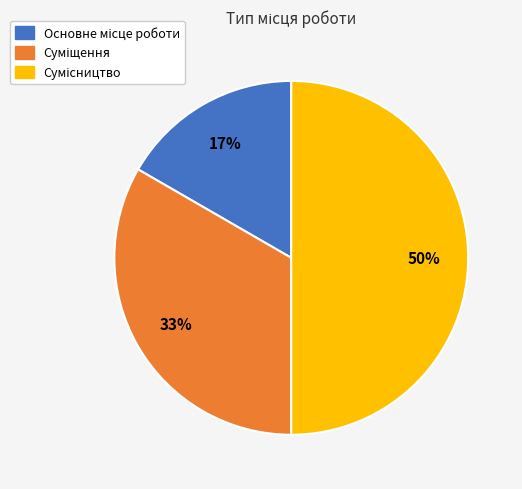

To the nearest percent, what is the average slice percentage?

33%